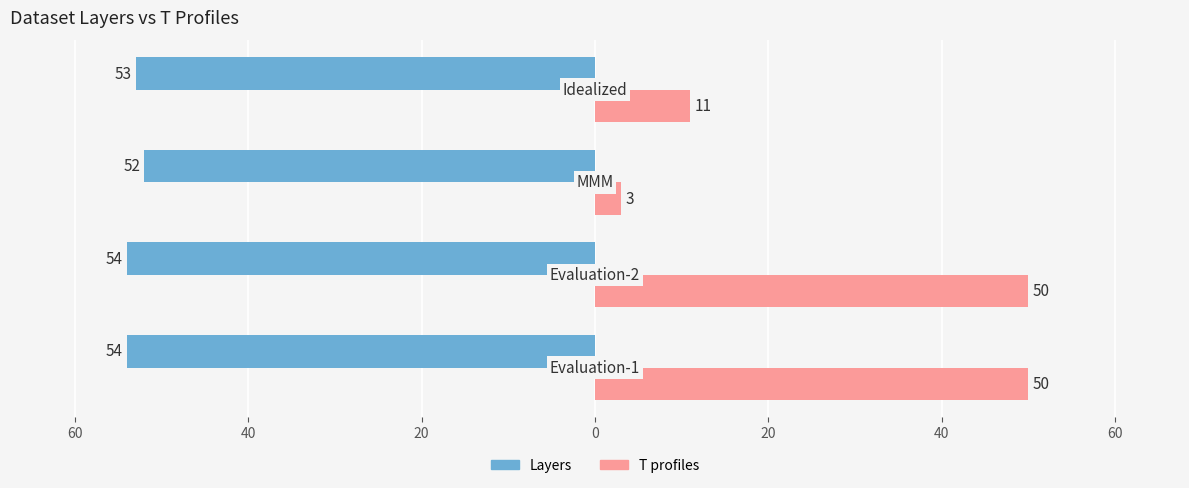

What are all the series names shown in the legend?

Layers, T profiles